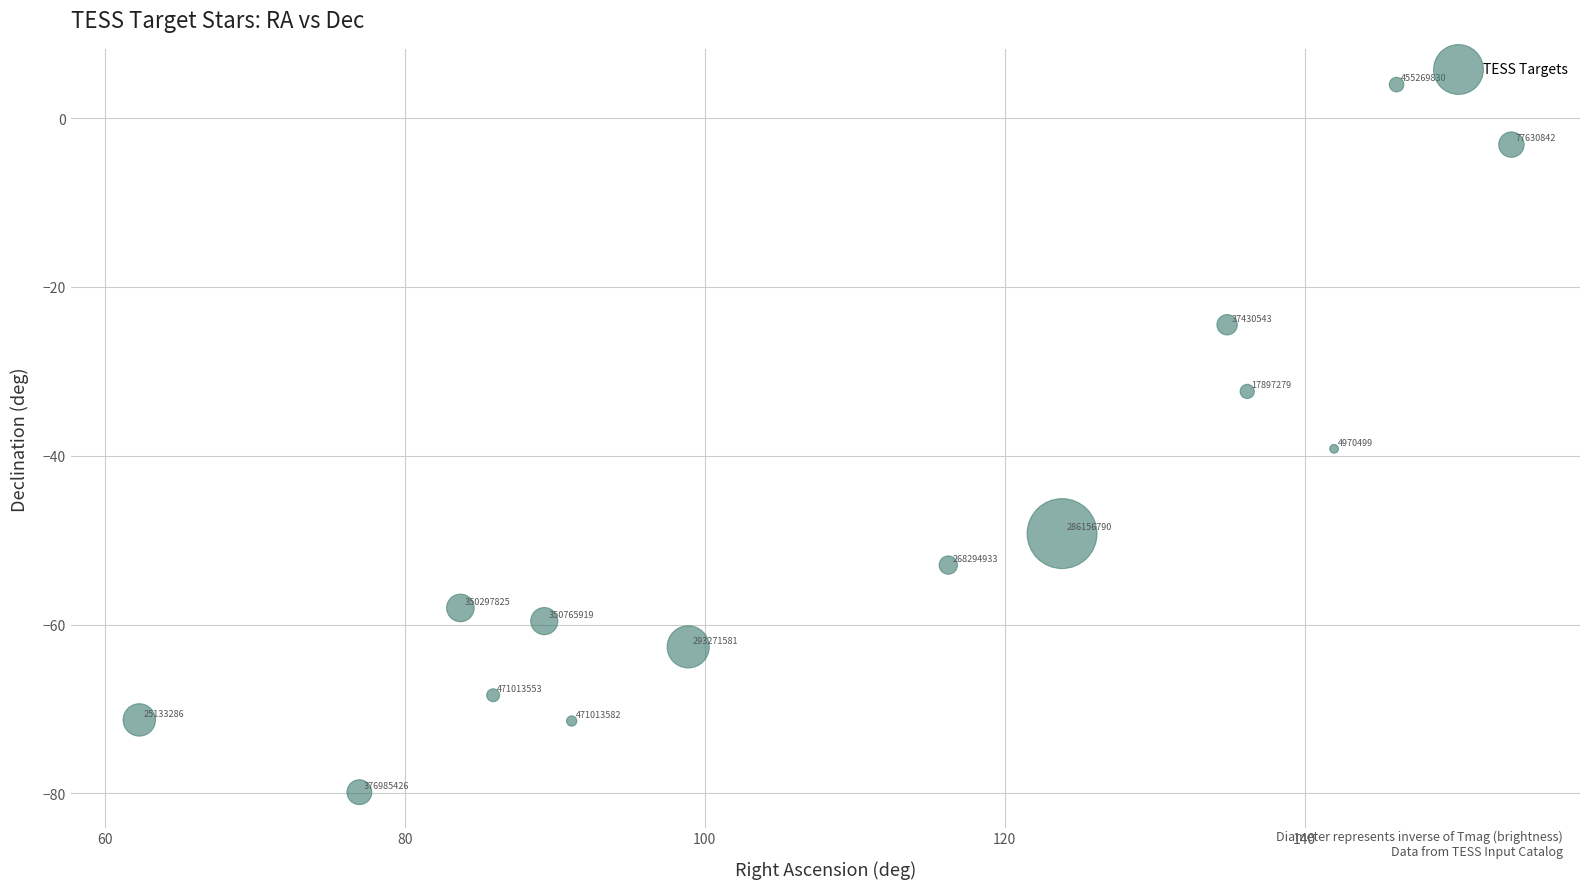

What is the range of X values (max minus min)?

91.5